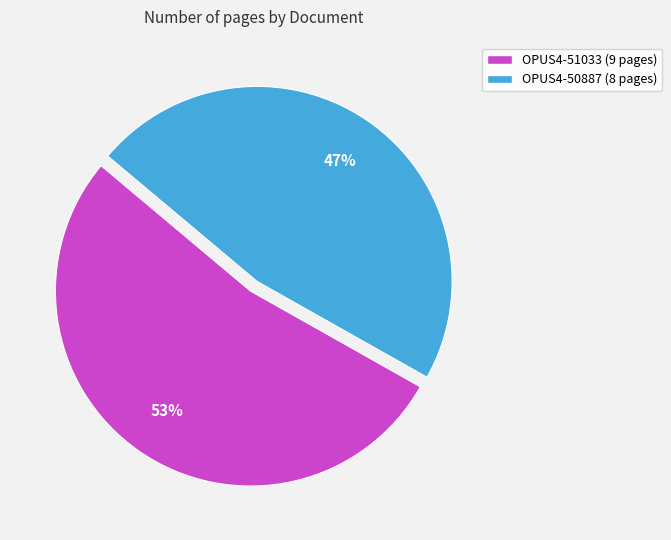

Is the sum of OPUS4-51033 and OPUS4-50887 greater than half?

Yes